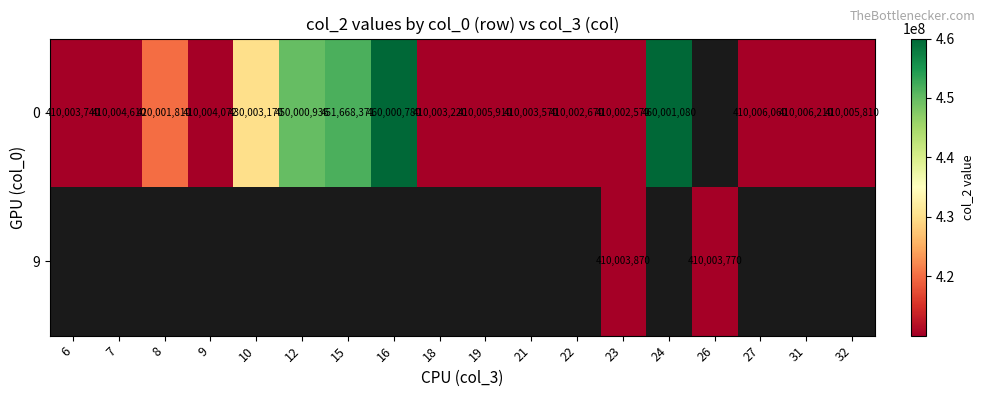

What is the difference between the 0 values at 15 and 23?

41665801